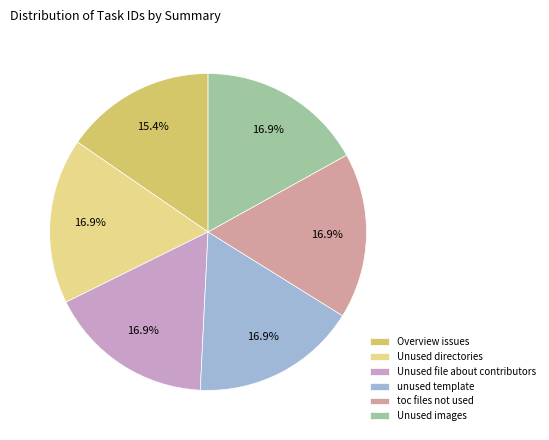

To the nearest percent, what percentage of the pie is Unused images?

17%